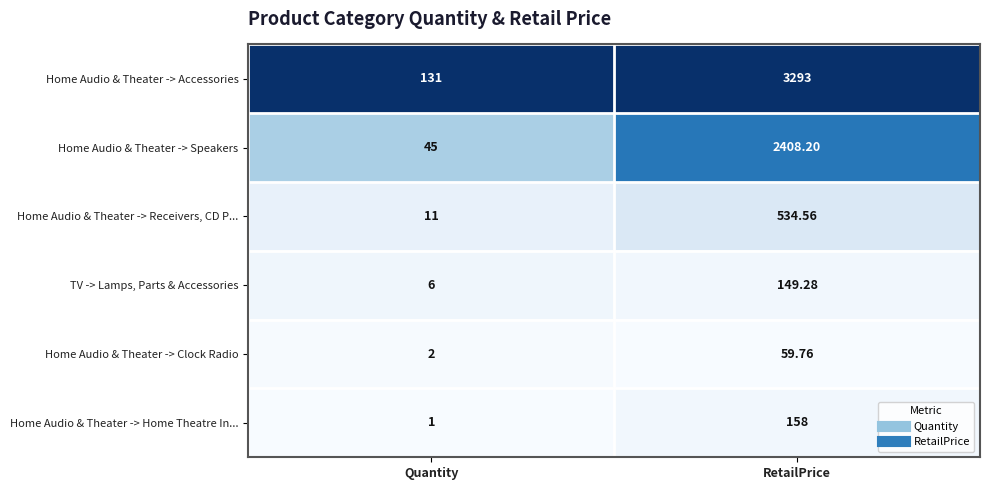

At RetailPrice, list the series in order from largest to smallest.

Home Audio & Theater -> Accessories, Home Audio & Theater -> Speakers, Home Audio & Theater -> Receivers, CD P..., Home Audio & Theater -> Home Theatre In..., TV -> Lamps, Parts & Accessories, Home Audio & Theater -> Clock Radio